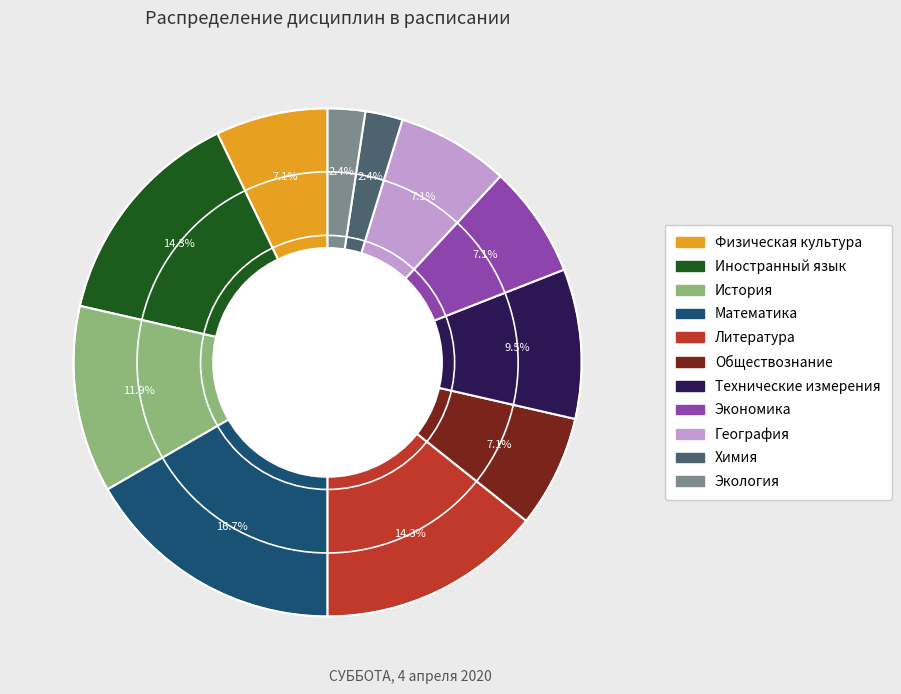

What is the largest slice in the pie chart?

Математика